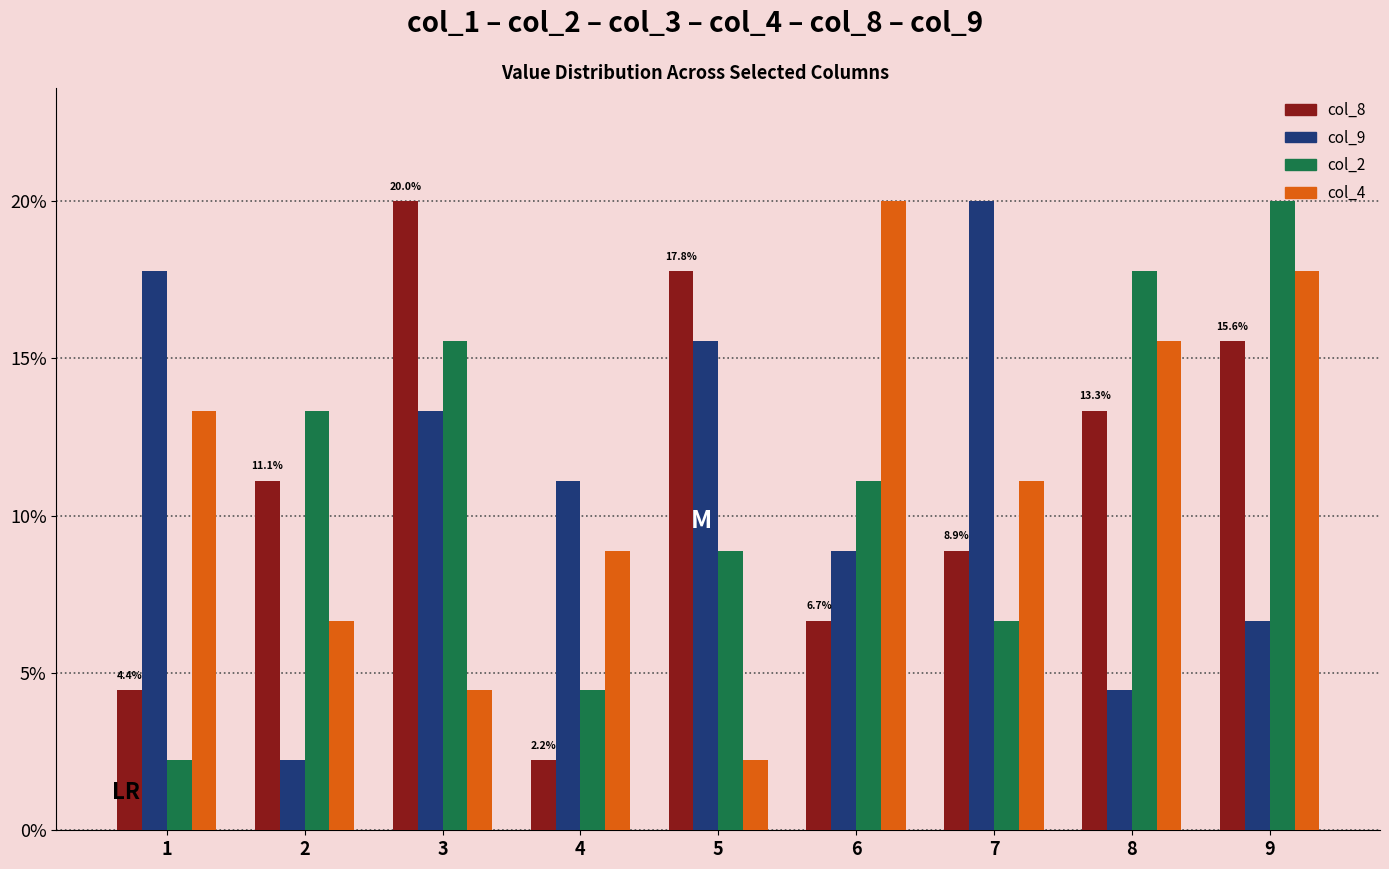

What is the total value across all series at 7?

46.7